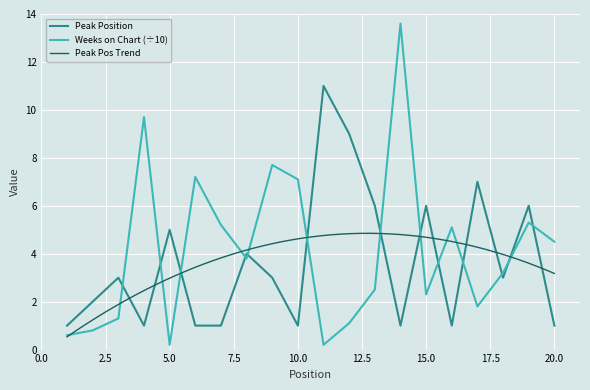

The value of Peak Position at 10.0 is 1.8. True or false?

False